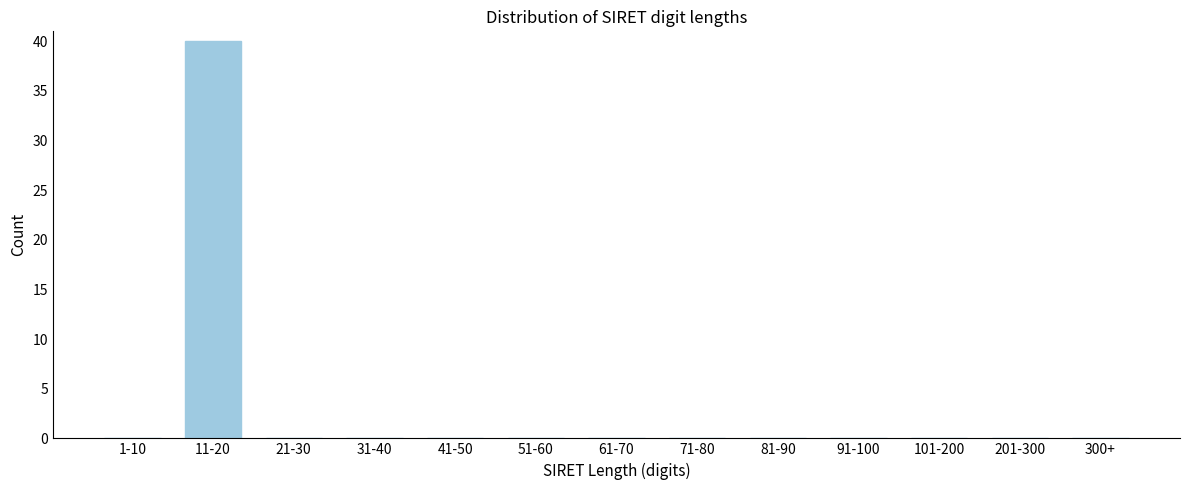

Reading left to right, list all the values displayed in this chart.

1-10=0	11-20=40	21-30=0	31-40=0	41-50=0	51-60=0	61-70=0	71-80=0	81-90=0	91-100=0	101-200=0	201-300=0	300+=0